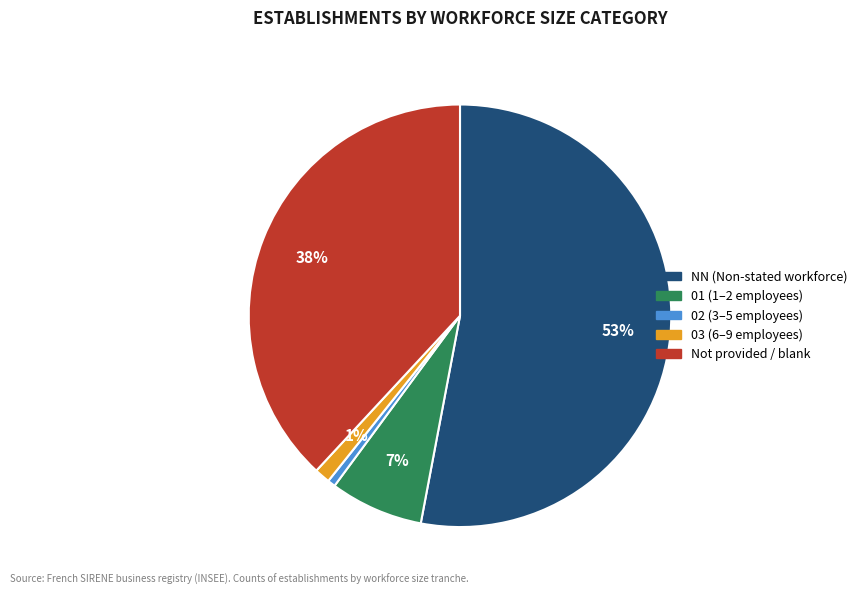

Which category has the biggest portion of the pie?

NN (Non-stated workforce)